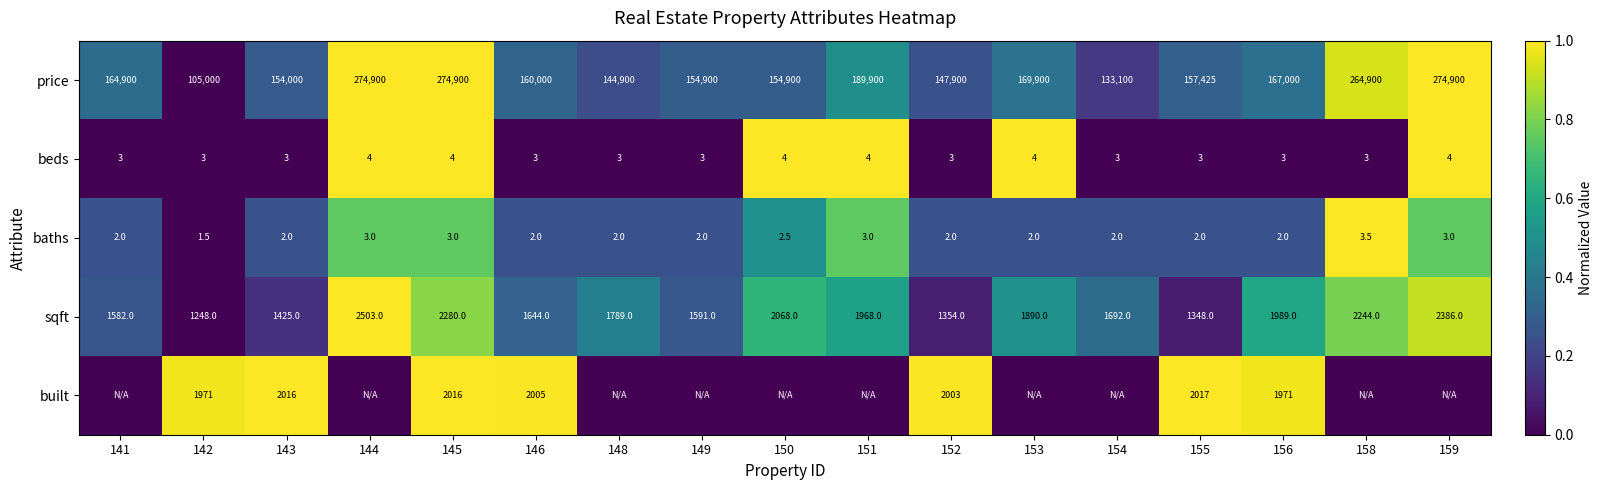

At which label does sqft first exceed 1789?

144